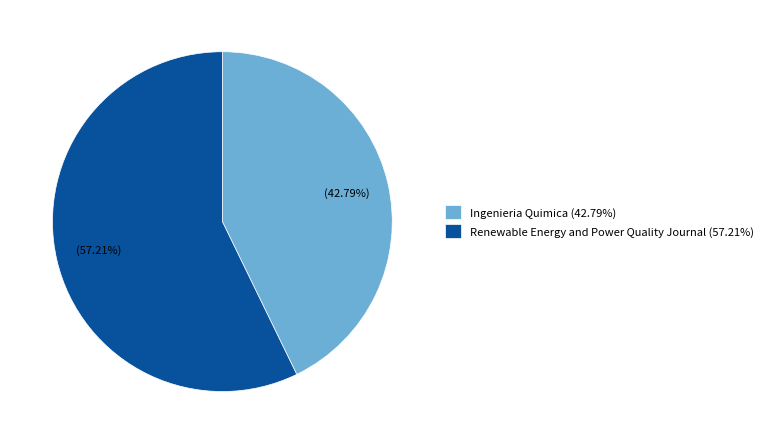

Rank the categories by value from lowest to highest.

Ingenieria Quimica (42.79%), Renewable Energy and Power Quality Journal (57.21%)